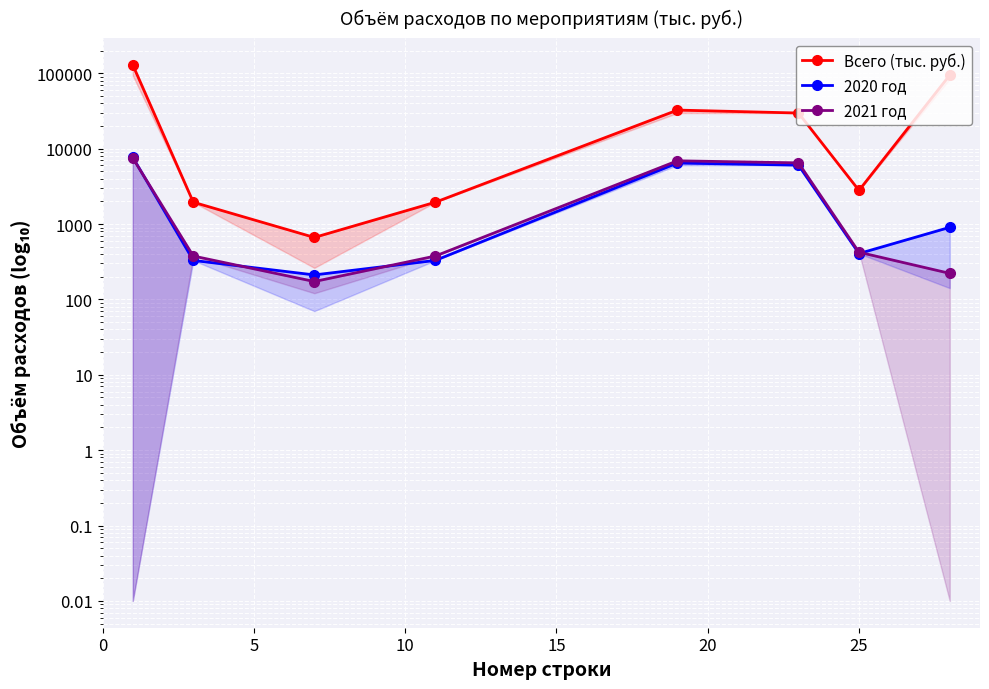

Which series has the largest total across all categories?

Всего (тыс. руб.)